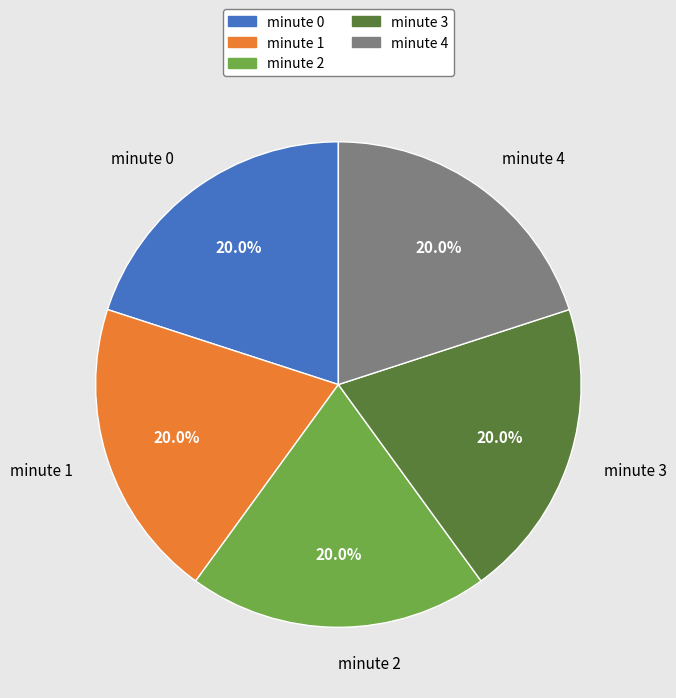

Does minute 2 account for over 50% of the chart?

No